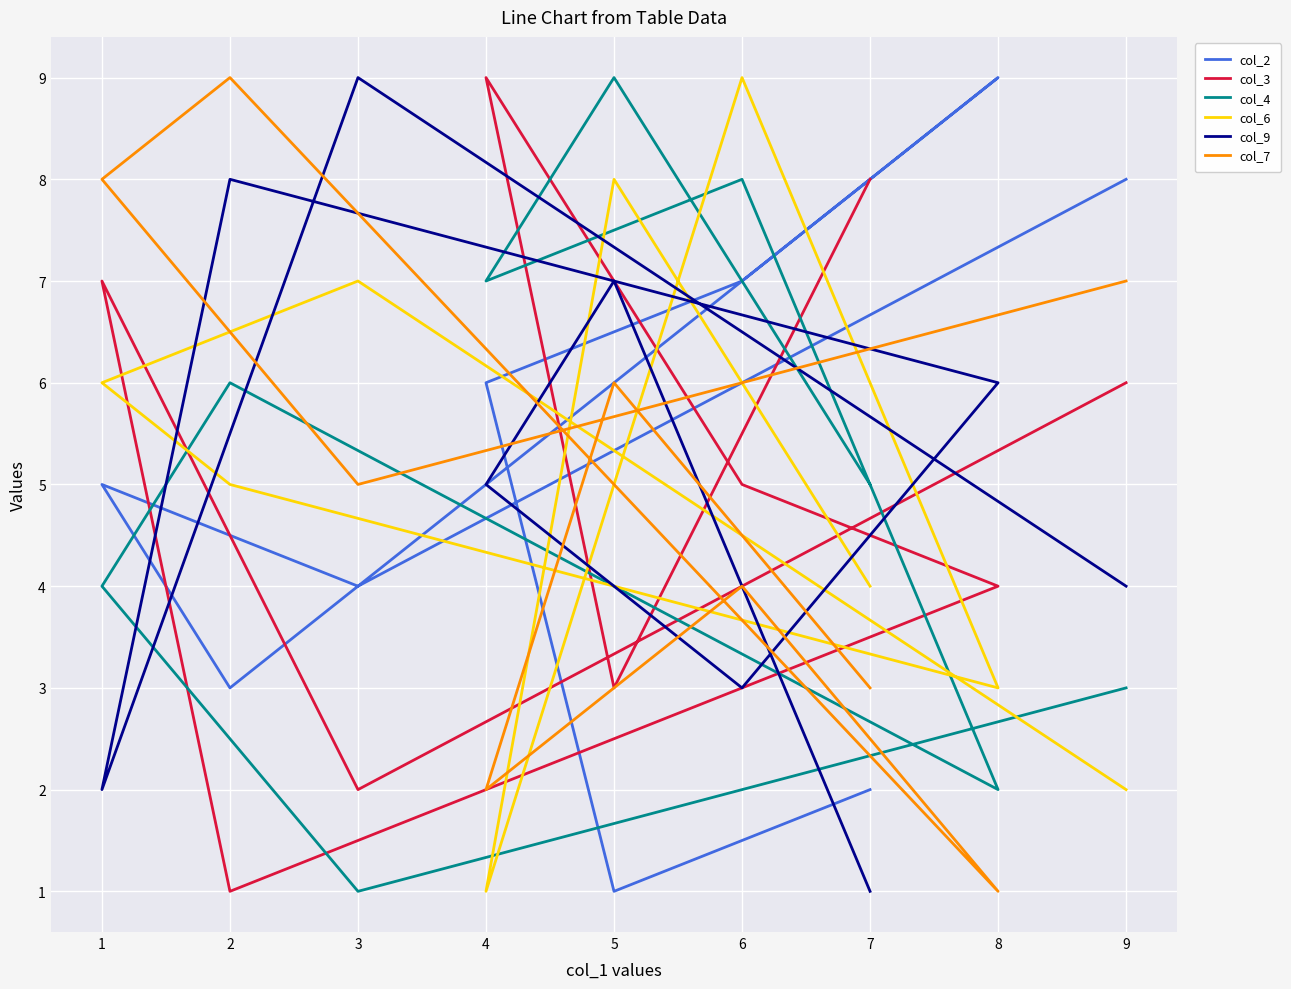

Which series ends up on top after the final intersection of col_3 and col_2?

col_2